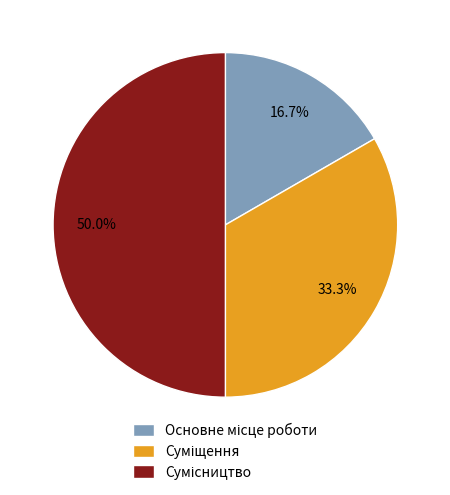

How many segments does this pie chart have?

3